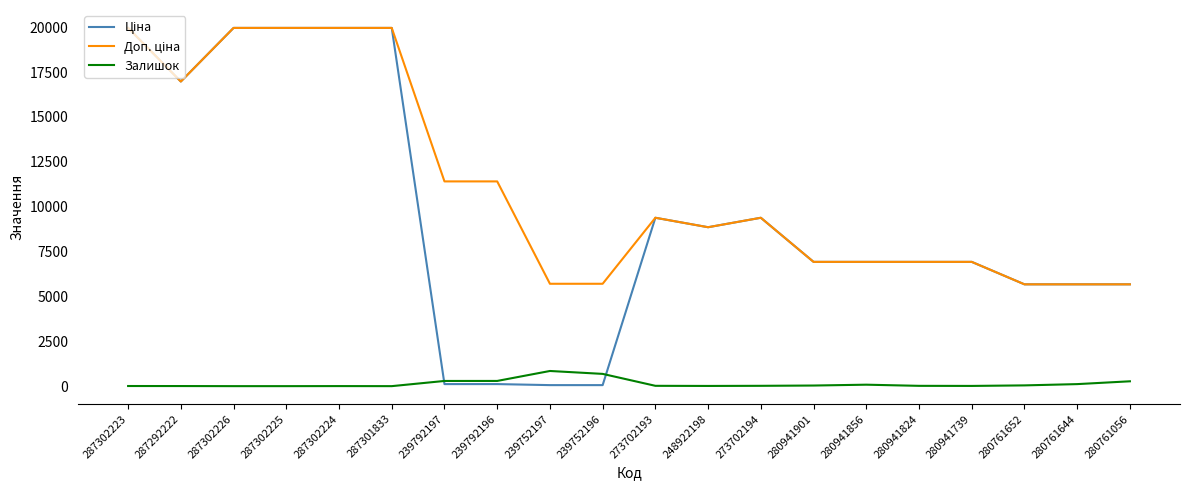

At which label is Доп. ціна closest to 12818?

239792197